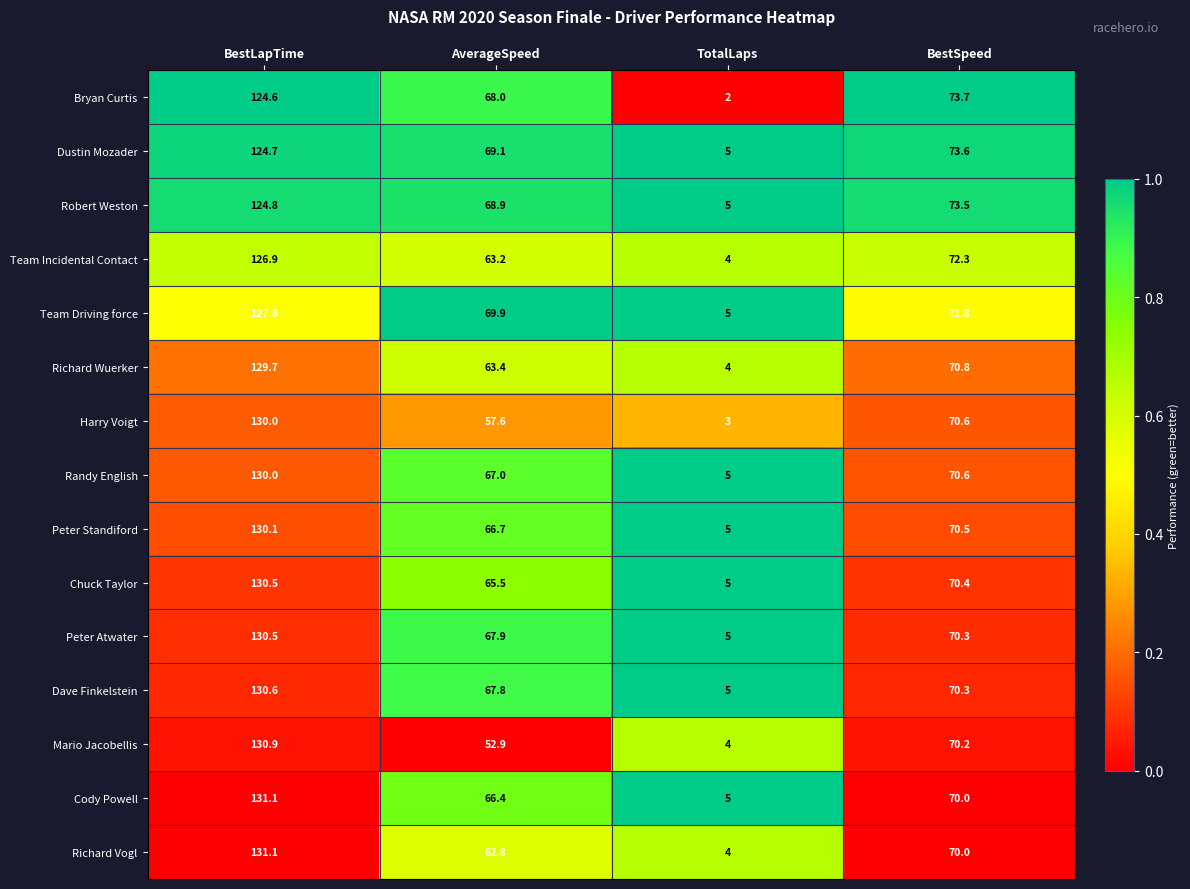

List the labels in order of Peter Standiford value, smallest first.

TotalLaps, AverageSpeed, BestSpeed, BestLapTime